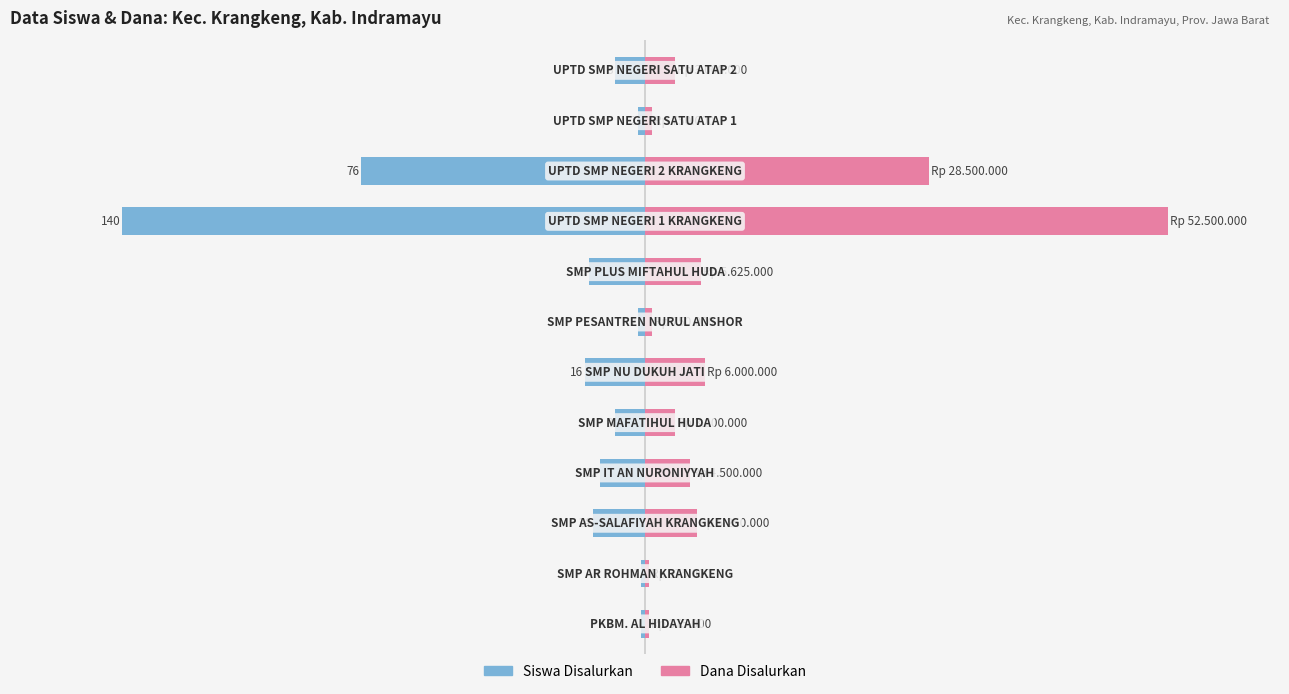

What is the difference between the maximum and minimum values in the Siswa Disalurkan series?

139